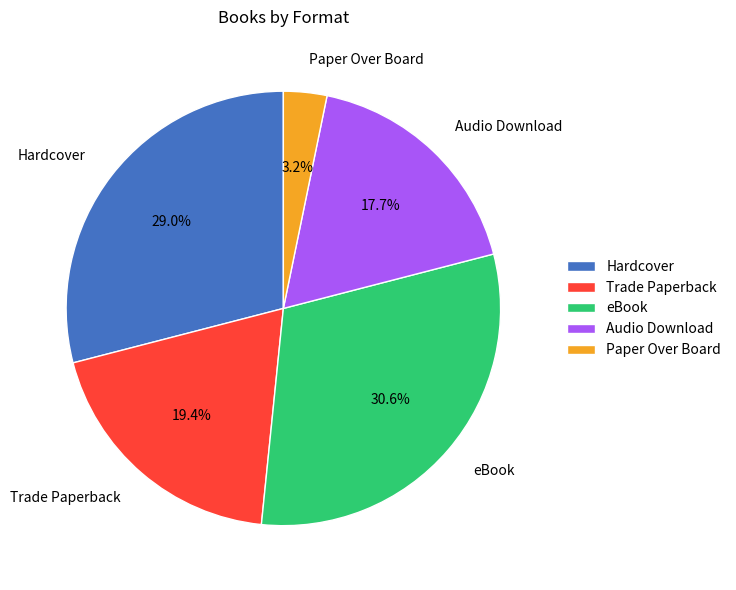

Which category has the biggest portion of the pie?

eBook